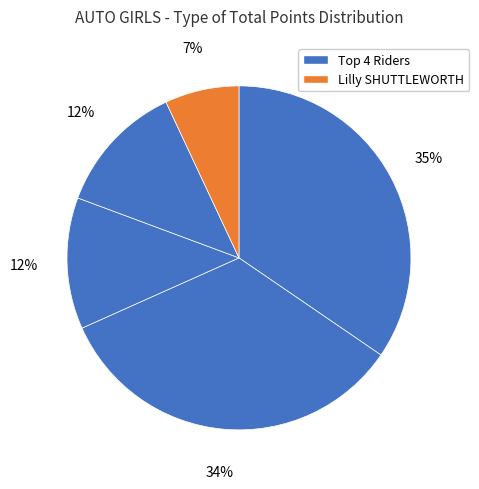

Count the number of slices in the pie.

5